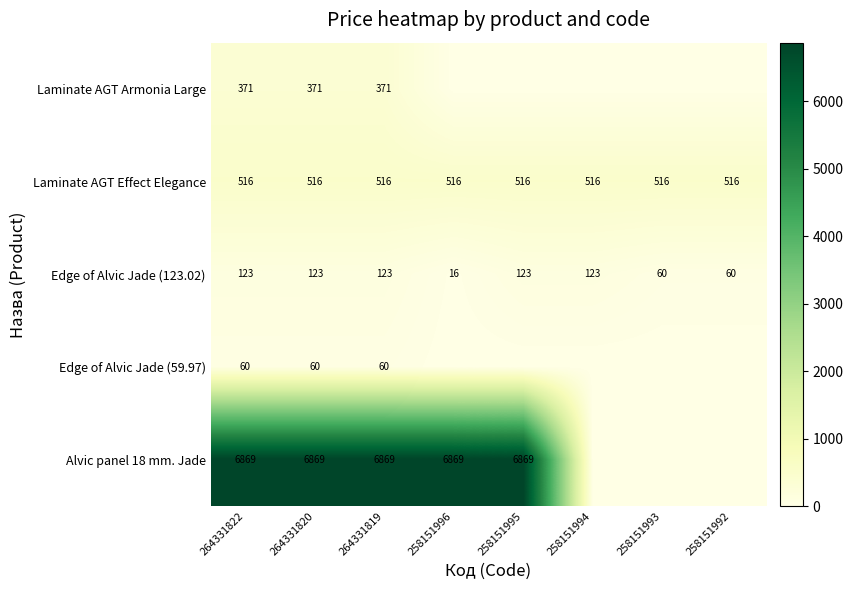

Which has a higher value, 264331822 or 264331820?

264331822